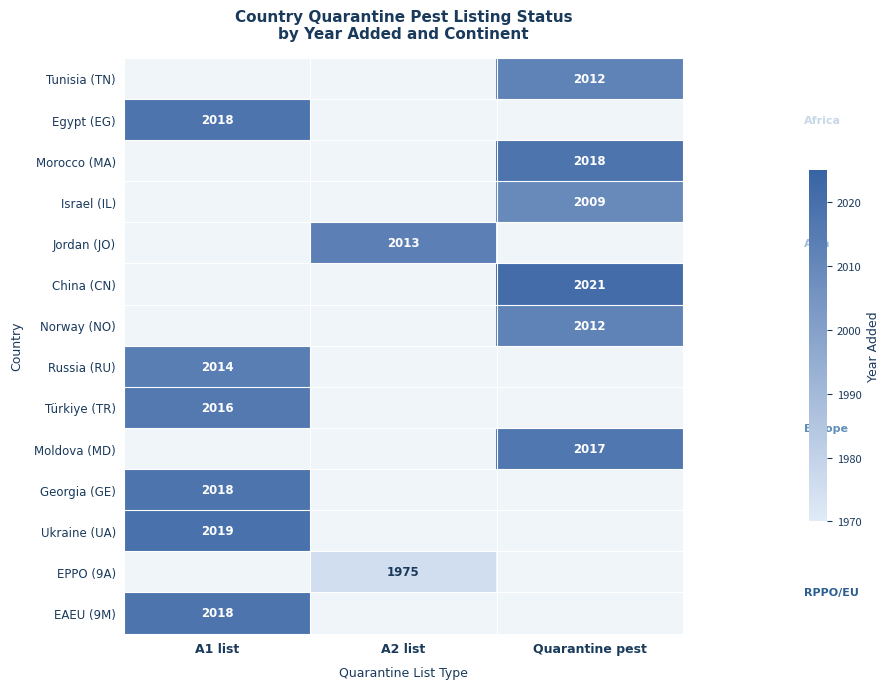

True or false: Russia (RU) has a value of 2014.0 at A1 list.

True